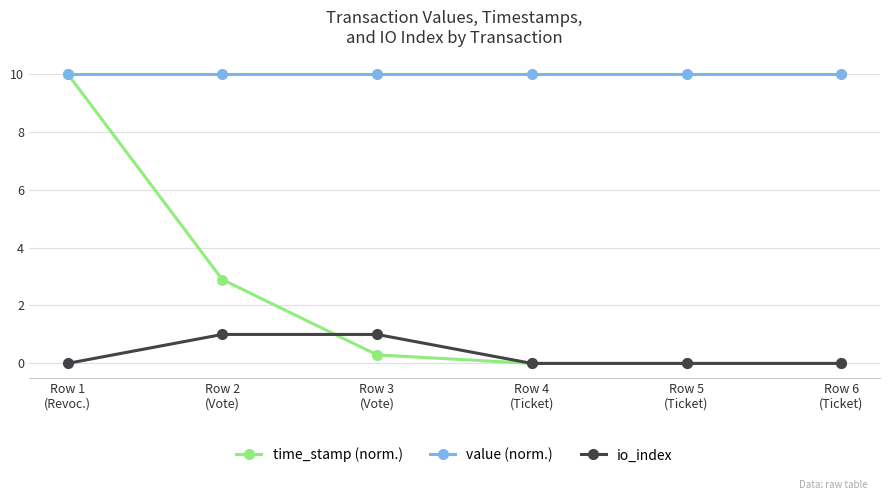

Count the number of categories in the chart.

6